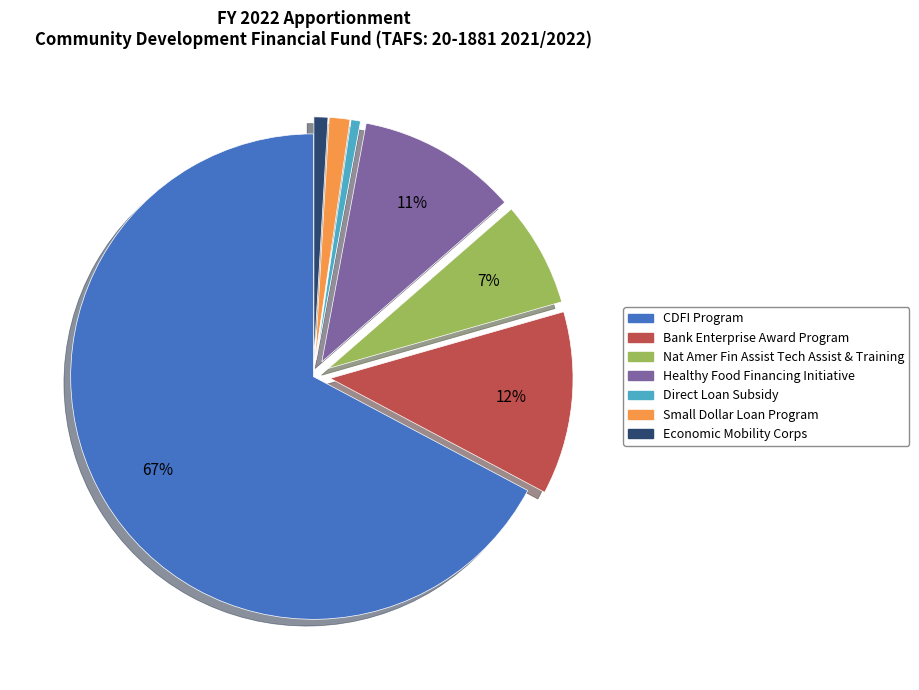

Count the number of slices in the pie.

7